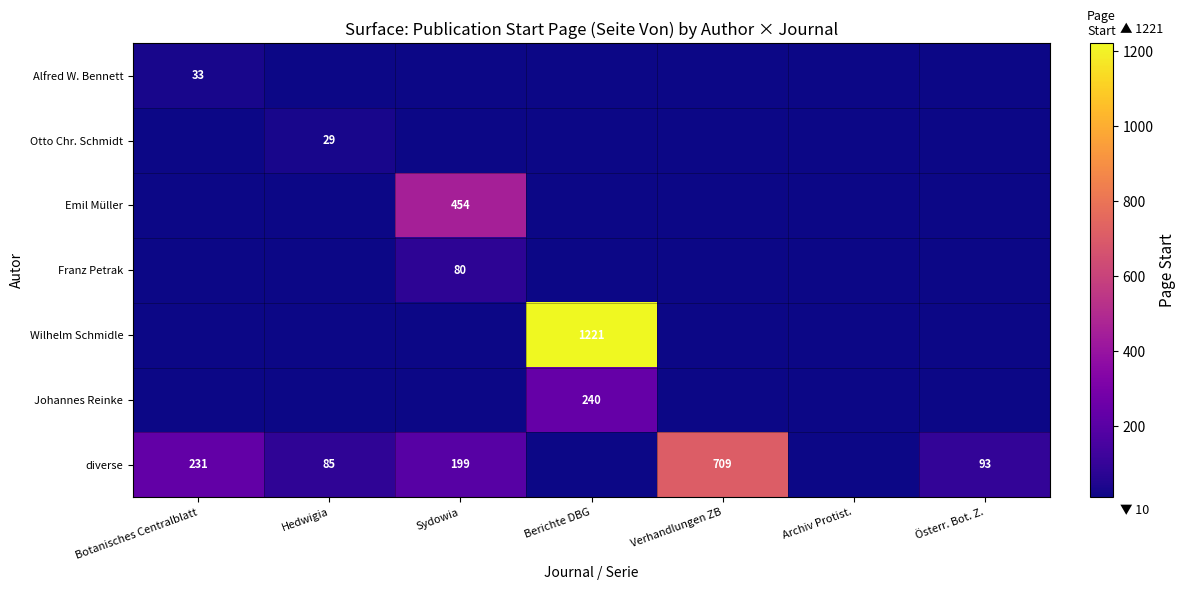

The value of Johannes Reinke at Berichte DBG is 370. True or false?

False